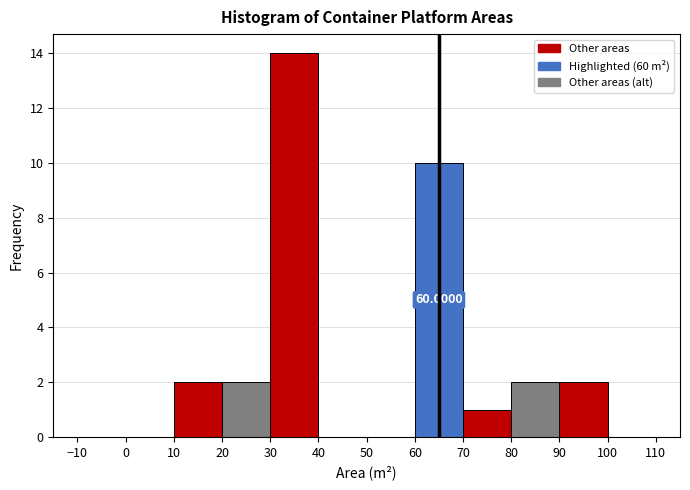

Over which range of the x-axis is the bar tallest?

30 to 40